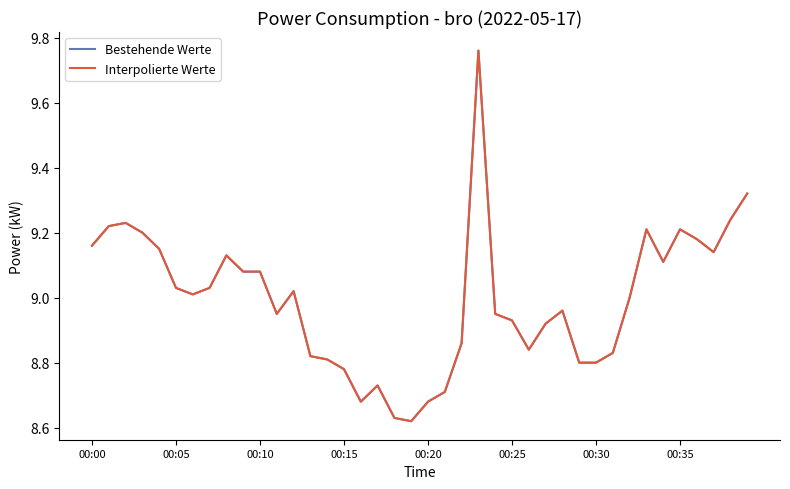

Is this an area chart (filled region under the line)?

No